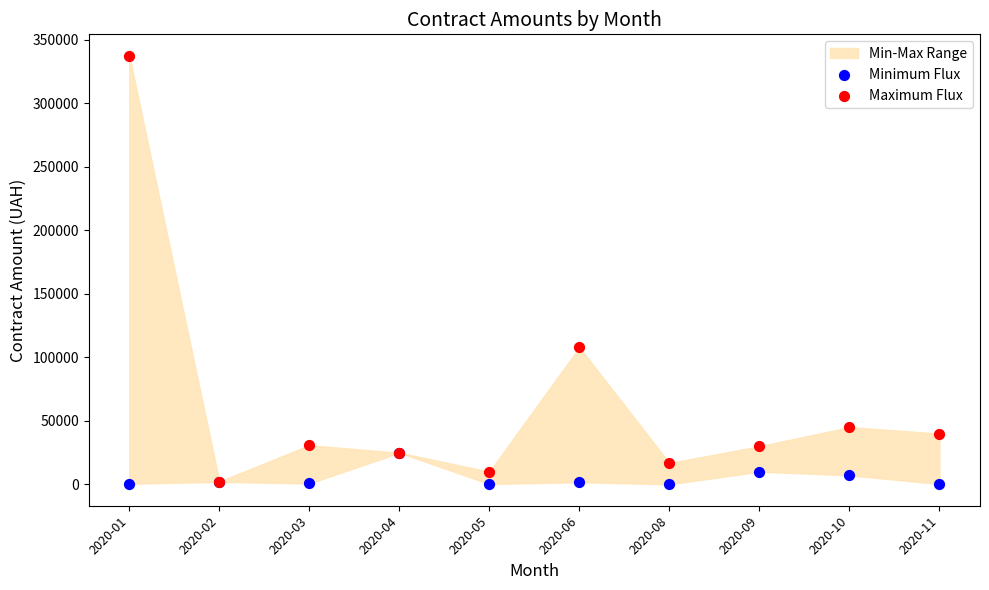

In the Maximum Flux series, what Y value is closest to 169834?

107900.0